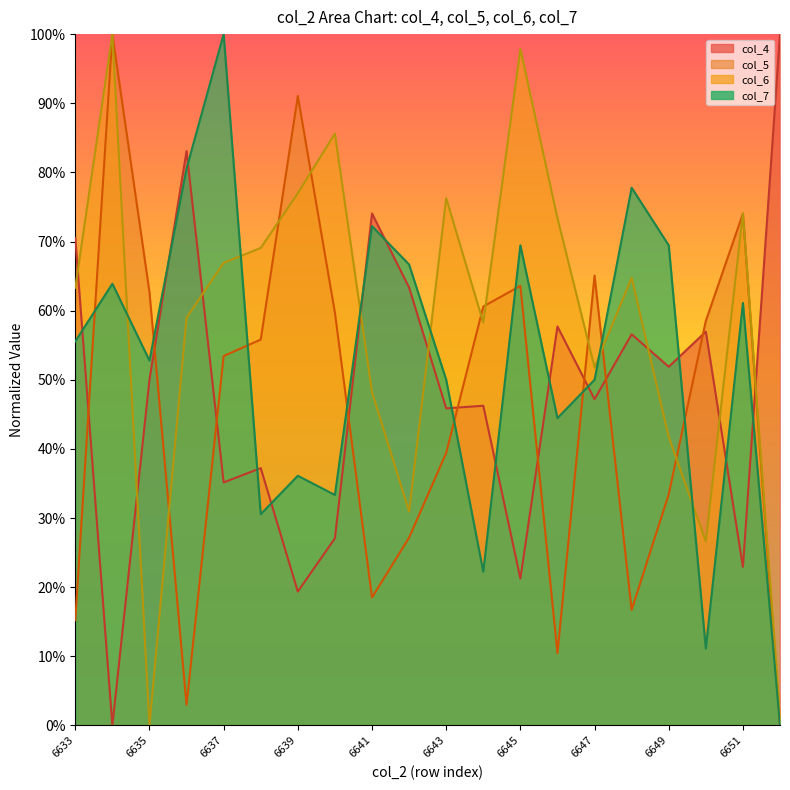

How many values in the col_6 series exceed 0?

19